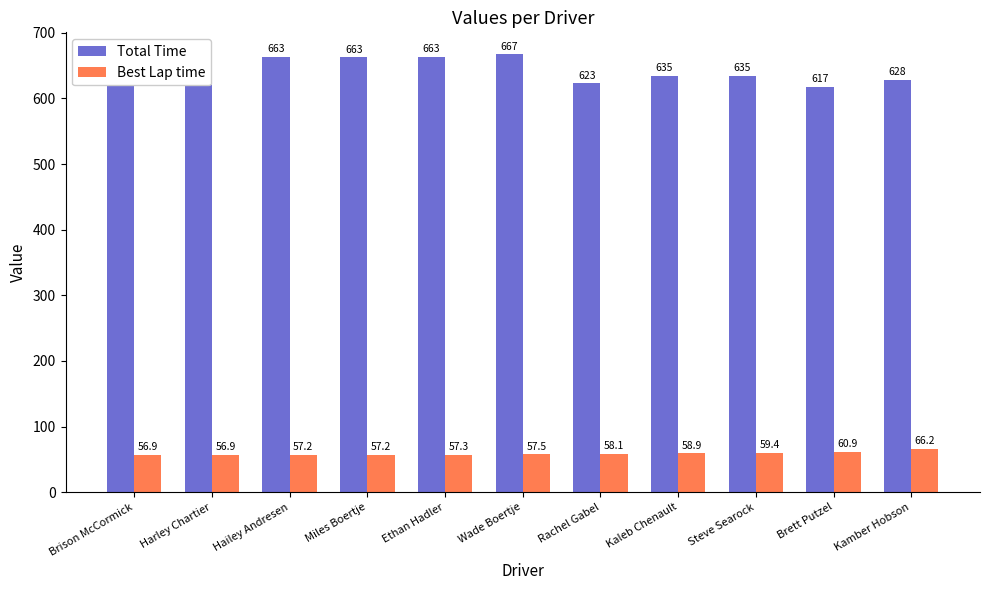

What is the label of the 8th bar from the left?

Kaleb Chenault